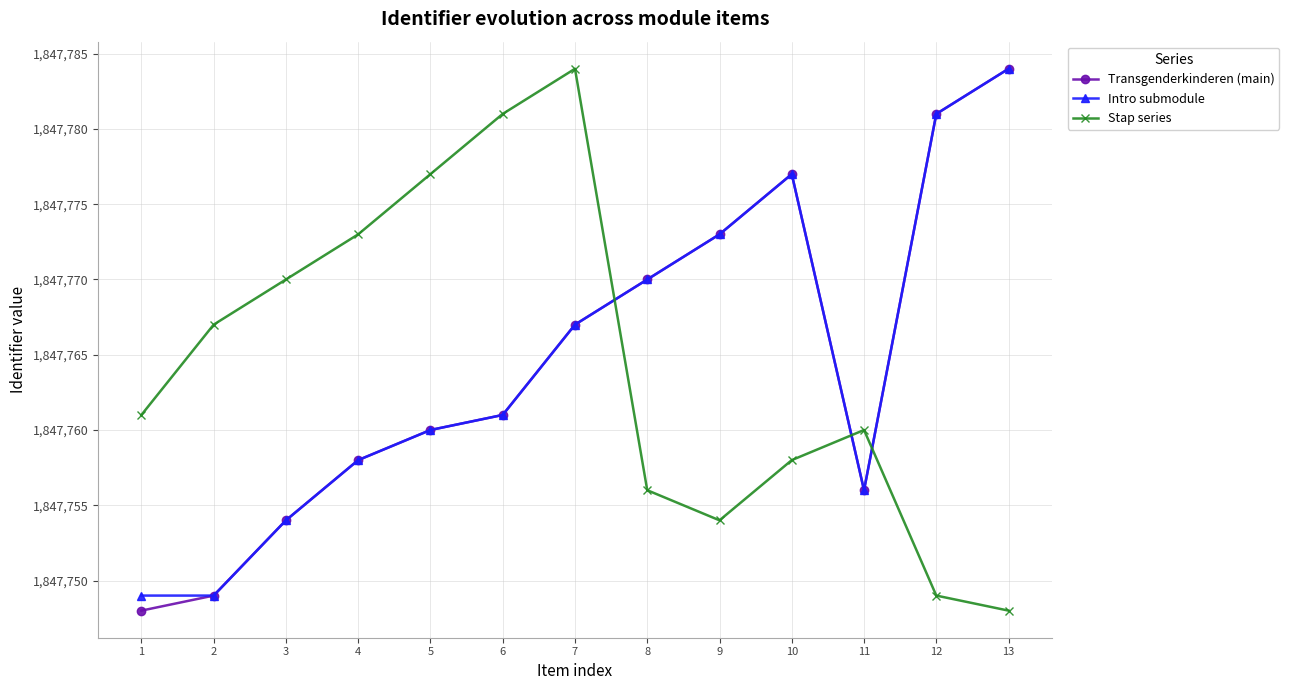

What is the total value across all series at 12?

5543311